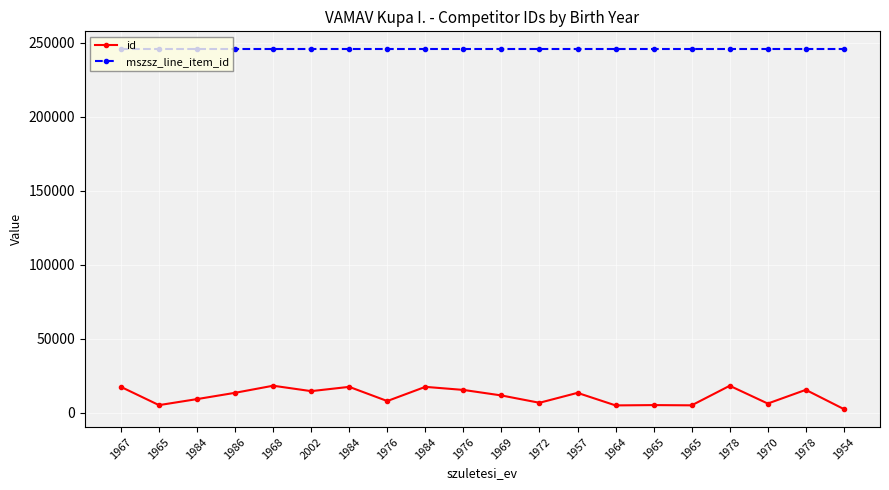

What are all the series names shown in the legend?

id, mszsz_line_item_id